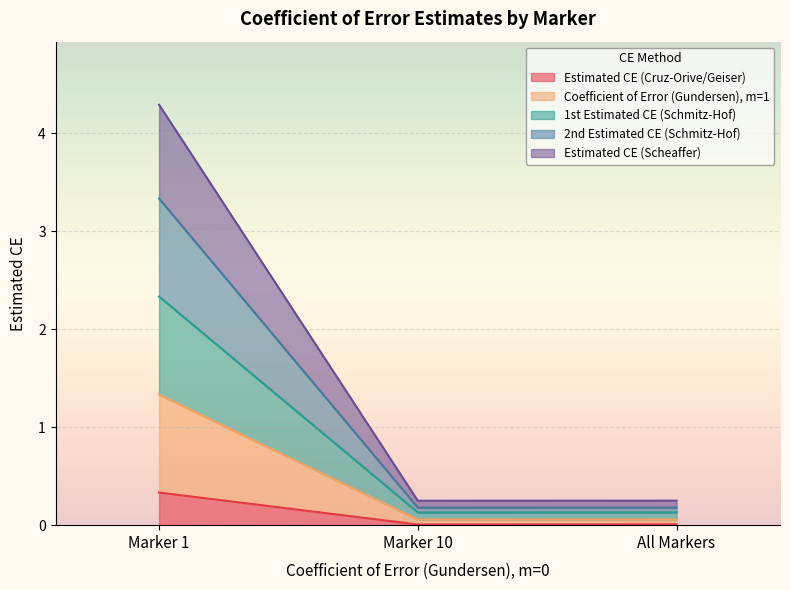

What is the total value across all series at Marker 1?

4.3